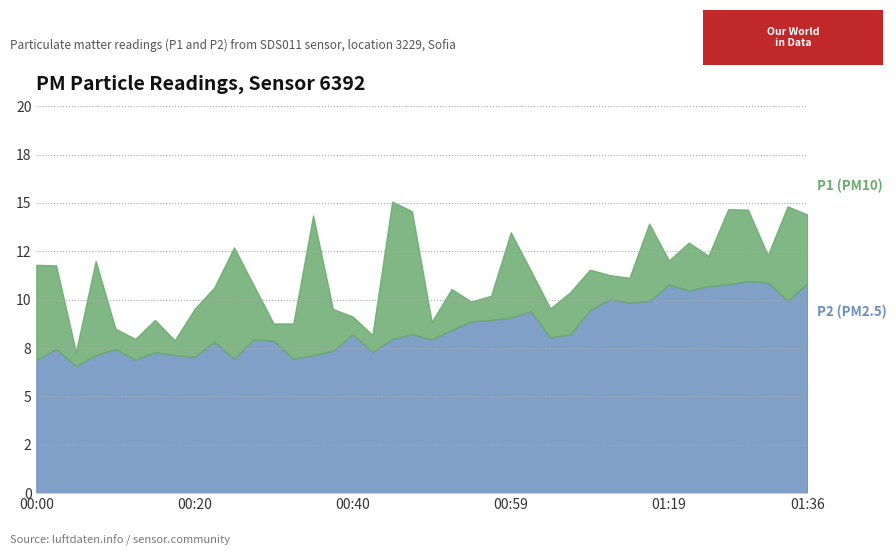

What is the value of the P2 point at the 29th from the left?

9.4